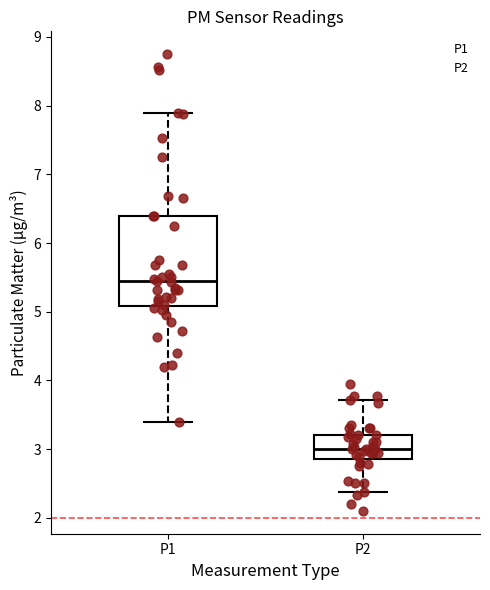

Which box is the tallest, from its lower edge to its upper edge?

P1